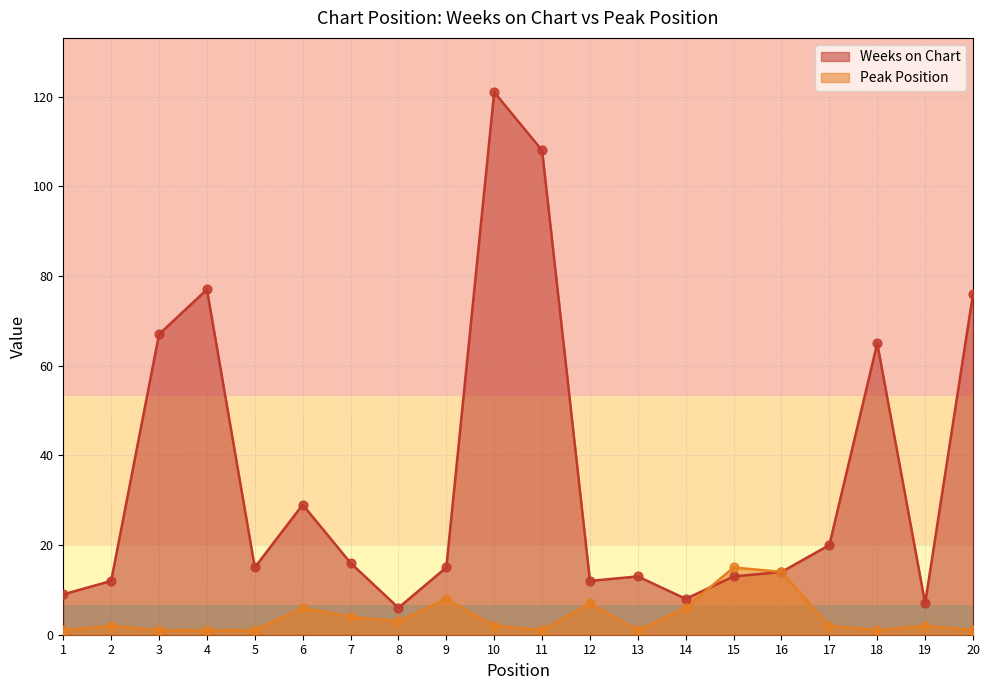

Which series reaches the minimum Y coordinate?

Peak Position